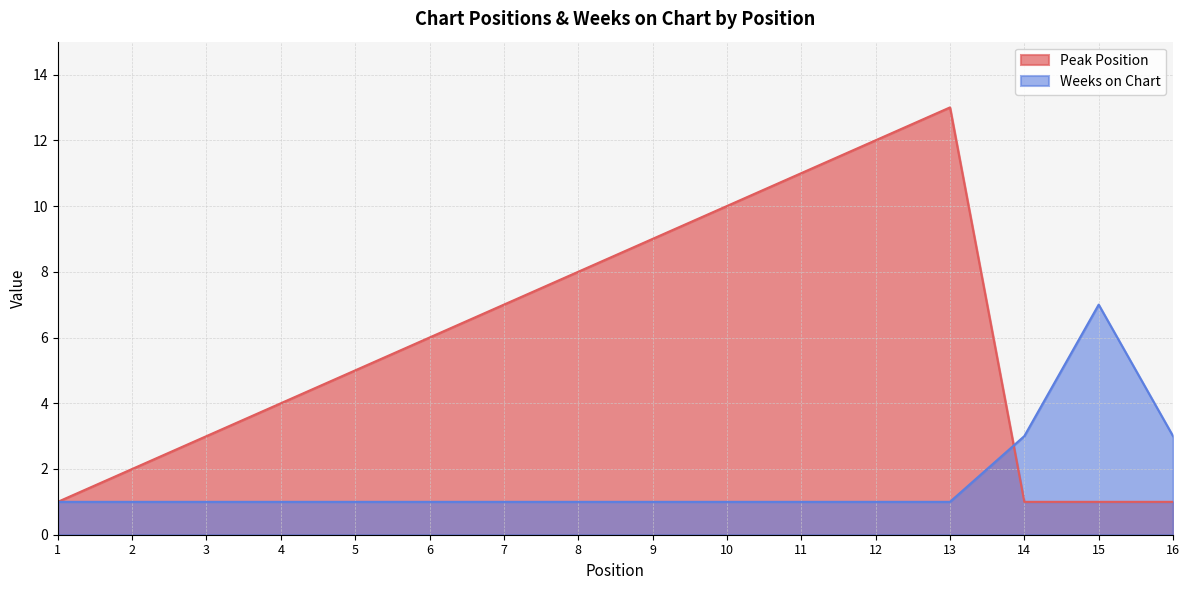

Where does the Peak Position series first go above 6?

7